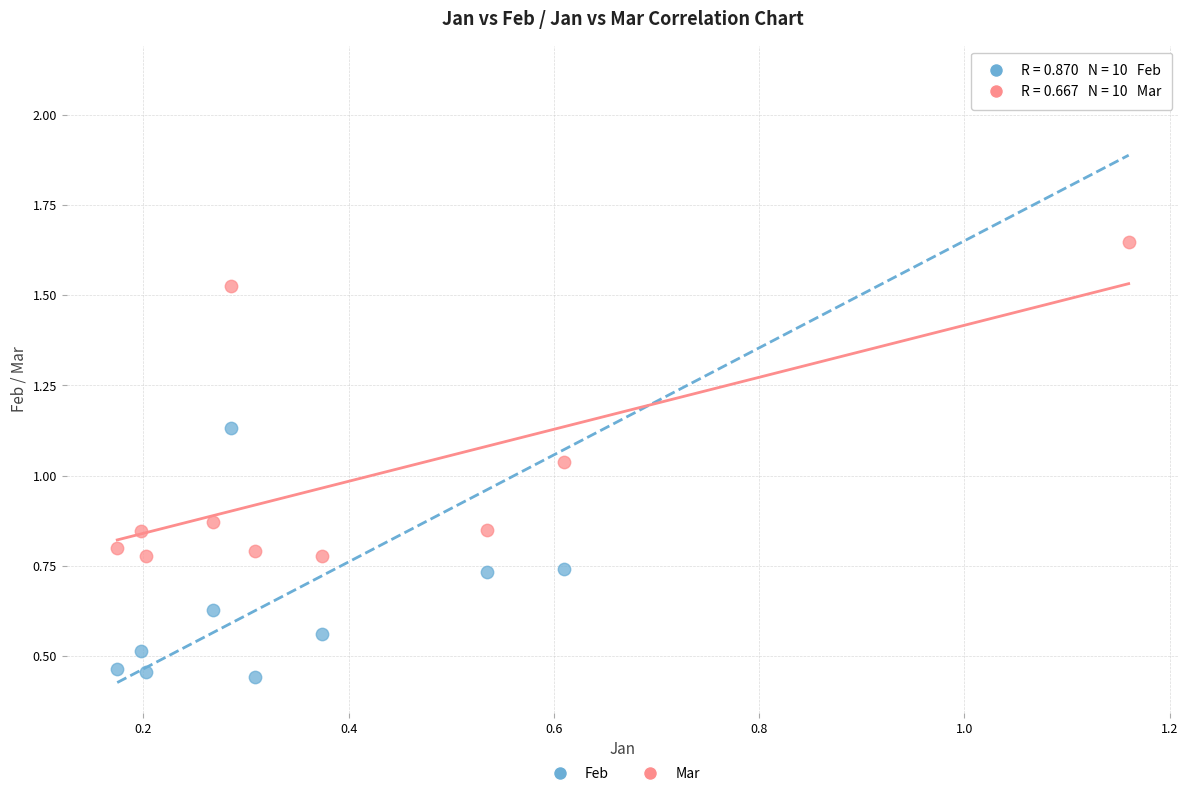

Which series contains the highest Y value?

Feb